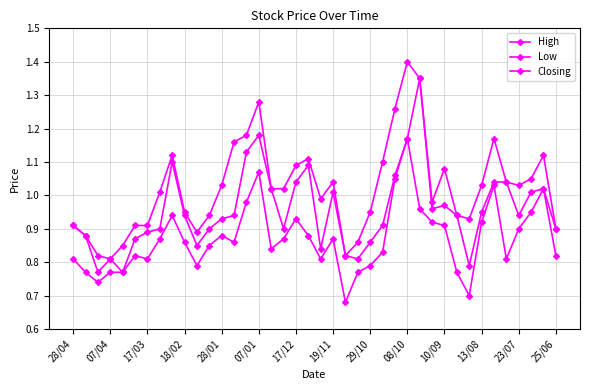

How many lines are shown in the chart?

3